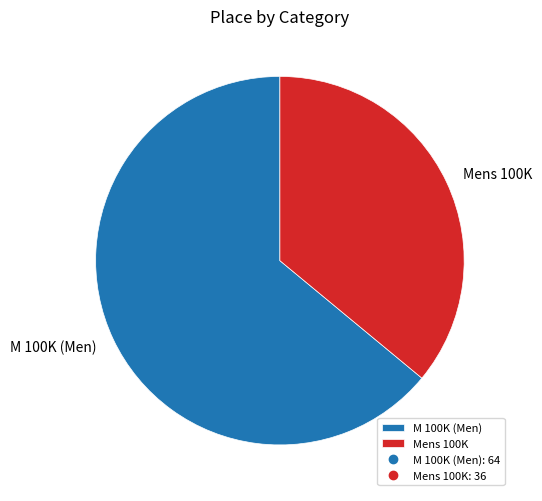

True or false: M 100K (Men) accounts for 77% of the total.

False